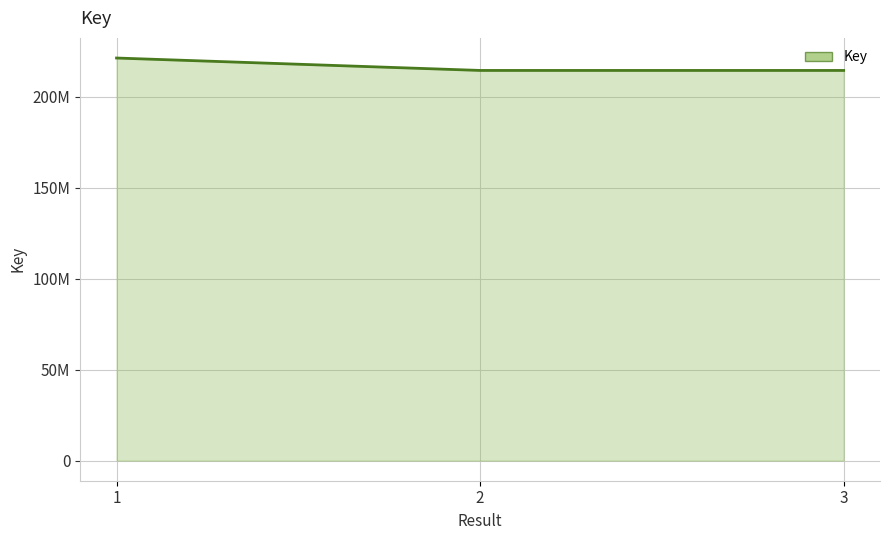

What value does the data have at 2, to the nearest 100?

214608500